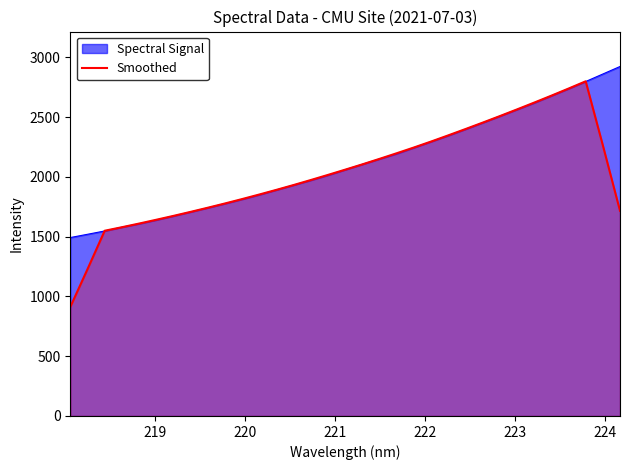

What is the sum of all values?

67071.0